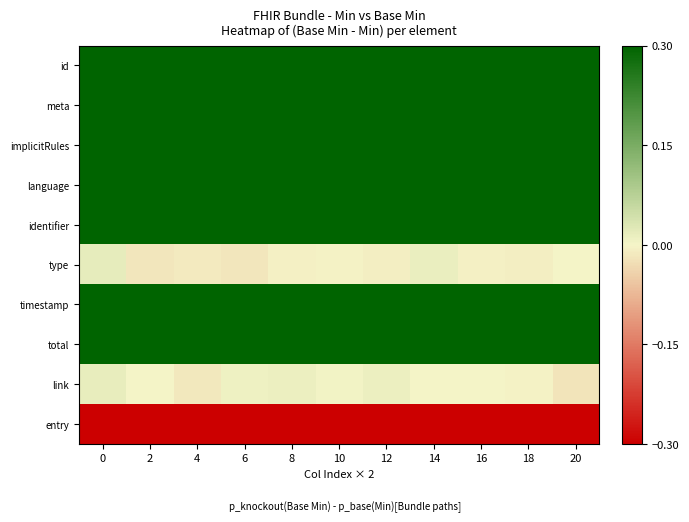

Reading right to left, what are all the values shown in this chart?

id: 20=0.3	18=0.3	16=0.3	14=0.3	12=0.3	10=0.3	8=0.3	6=0.3	4=0.3	2=0.3	0=0.3
meta: 20=0.3	18=0.3	16=0.3	14=0.3	12=0.3	10=0.3	8=0.3	6=0.3	4=0.3	2=0.3	0=0.3
implicitRules: 20=0.3	18=0.3	16=0.3	14=0.3	12=0.3	10=0.3	8=0.3	6=0.3	4=0.3	2=0.3	0=0.3
language: 20=0.3	18=0.3	16=0.3	14=0.3	12=0.3	10=0.3	8=0.3	6=0.3	4=0.3	2=0.3	0=0.3
identifier: 20=0.3	18=0.3	16=0.3	14=0.3	12=0.3	10=0.3	8=0.3	6=0.3	4=0.3	2=0.3	0=0.3
type: 20=0.0	18=-0.0	16=-0.0	14=0.0	12=-0.0	10=-0.0	8=-0.0	6=-0.0	4=-0.0	2=-0.0	0=0.0
timestamp: 20=0.3	18=0.3	16=0.3	14=0.3	12=0.3	10=0.3	8=0.3	6=0.3	4=0.3	2=0.3	0=0.3
total: 20=0.3	18=0.3	16=0.3	14=0.3	12=0.3	10=0.3	8=0.3	6=0.3	4=0.3	2=0.3	0=0.3
link: 20=-0.0	18=-0.0	16=0.0	14=-0.0	12=0.0	10=0.0	8=0.0	6=0.0	4=-0.0	2=-0.0	0=0.0
entry: 20=-0.3	18=-0.3	16=-0.3	14=-0.3	12=-0.3	10=-0.3	8=-0.3	6=-0.3	4=-0.3	2=-0.3	0=-0.3